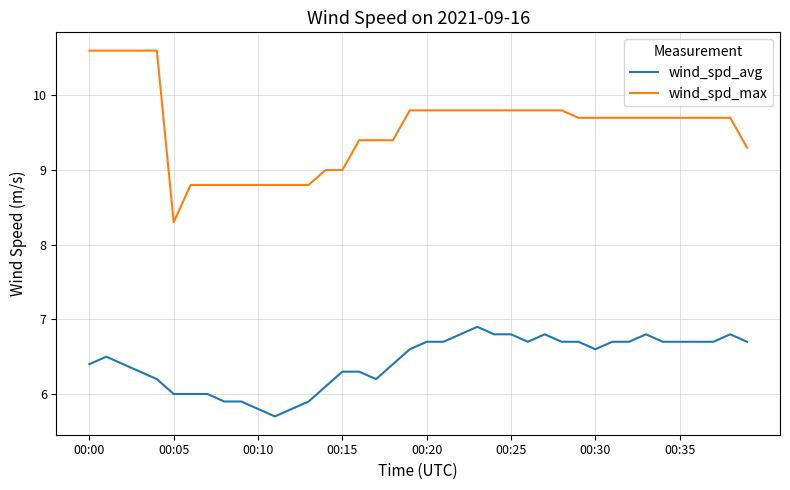

What is the difference between the maximum and minimum values in the wind_spd_avg series?

1.2